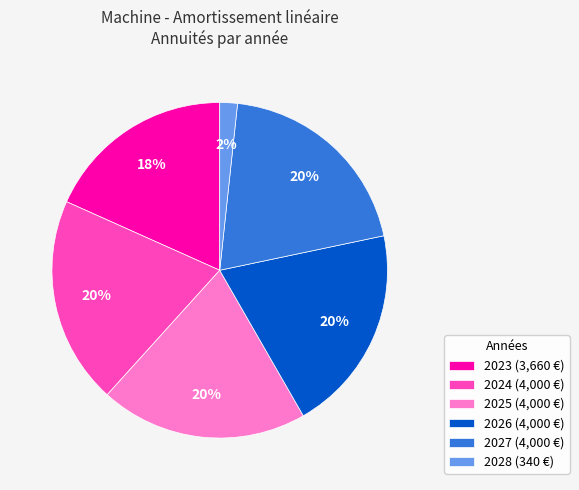

To the nearest percent, what portion does 2025 represent?

20%